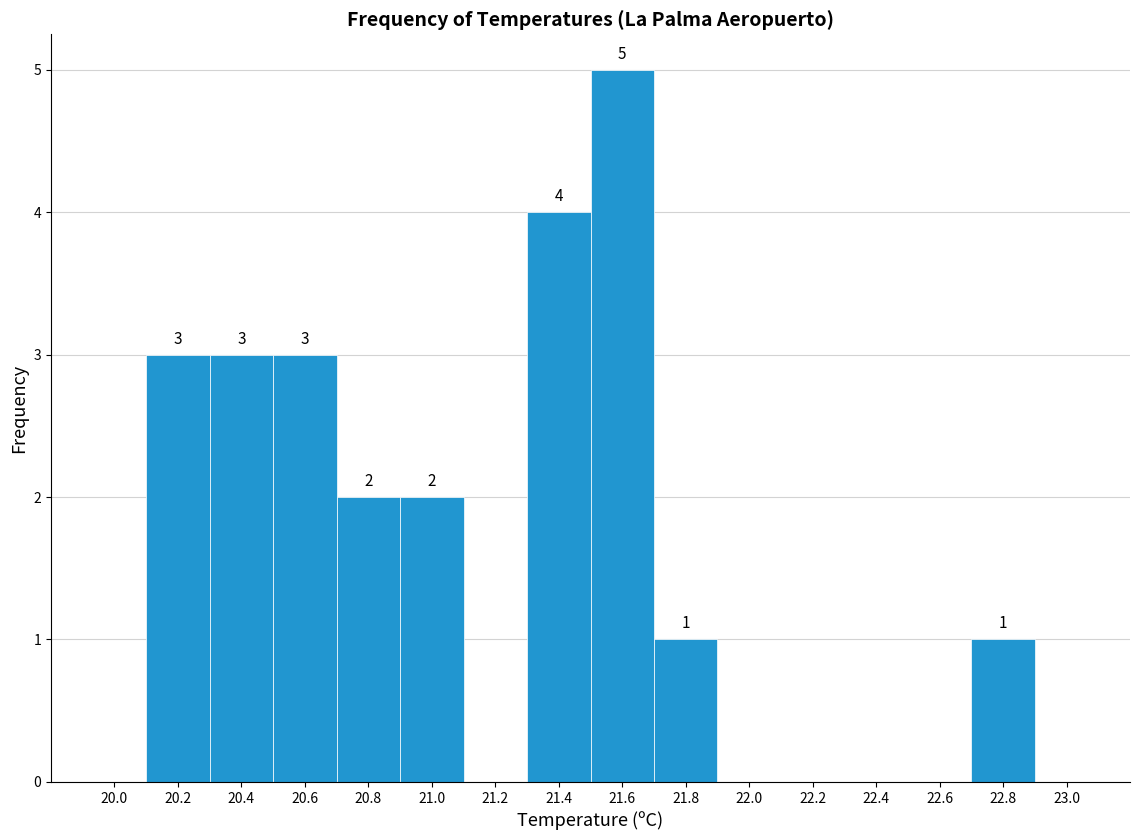

Which range on the x-axis has the tallest bar?

21.5 to 21.7